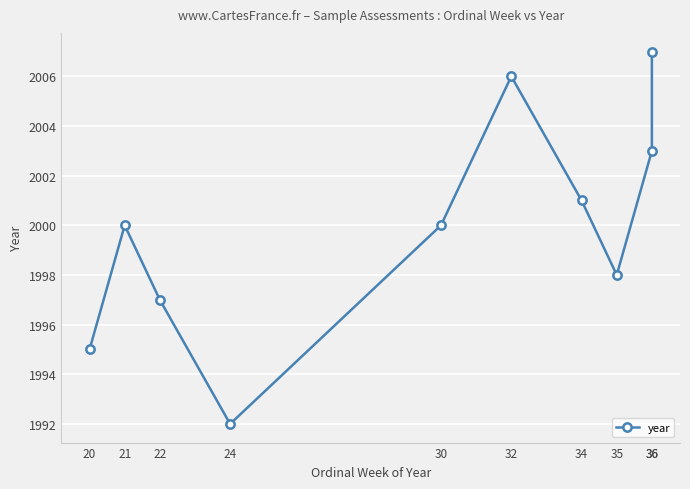

What is the sum of all values?

19999